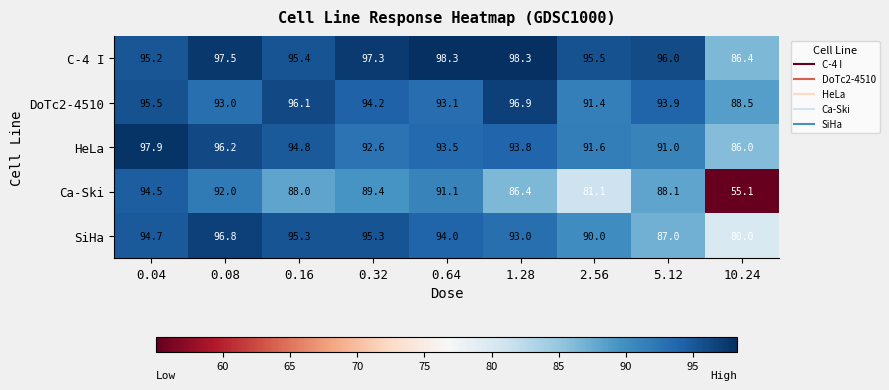

What is the difference between the maximum and second lowest values in the DoTc2-4510 series?

5.5